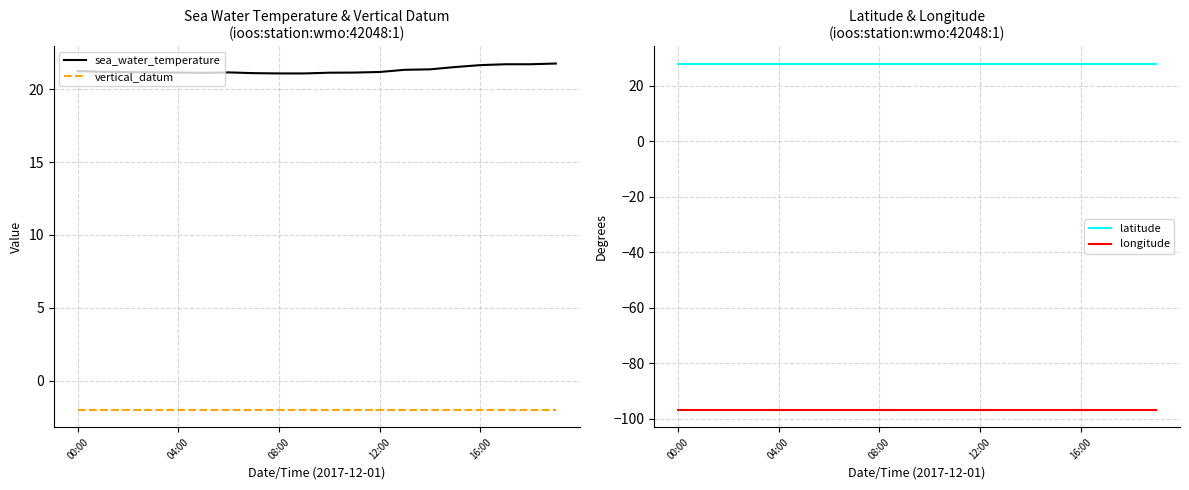

What is the value of the latitude point at the 14th from the left?

27.9